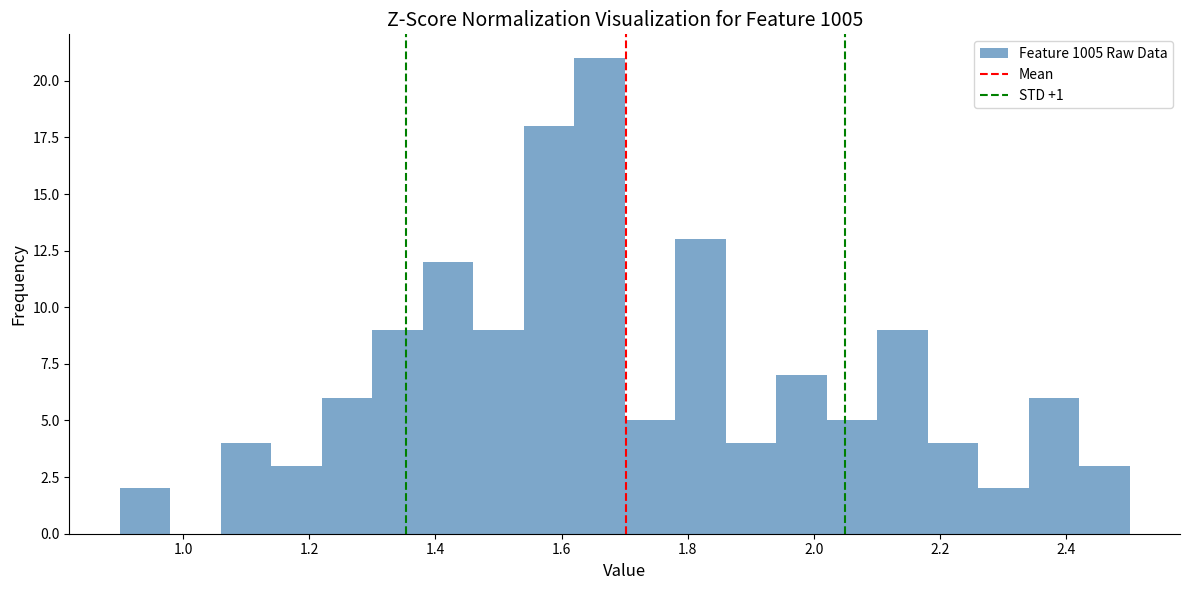

Which range on the x-axis has the tallest bar?

1.62 to 1.70